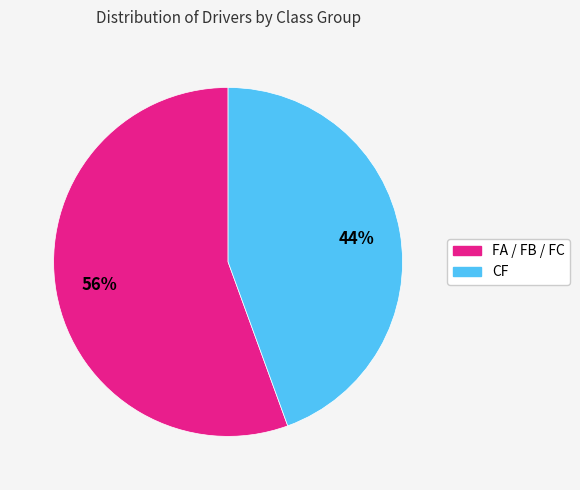

Is there any slice that represents more than half of the pie?

Yes